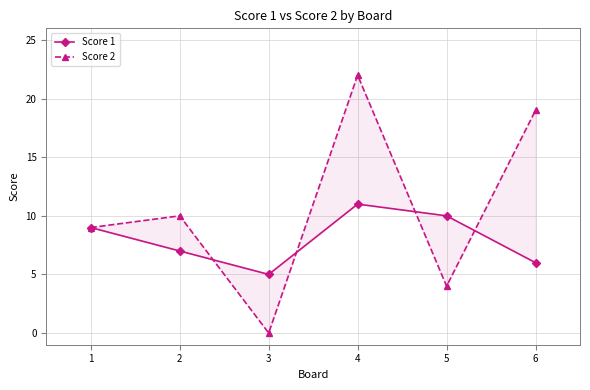

How many data points in Score 2 are less than 10?

3